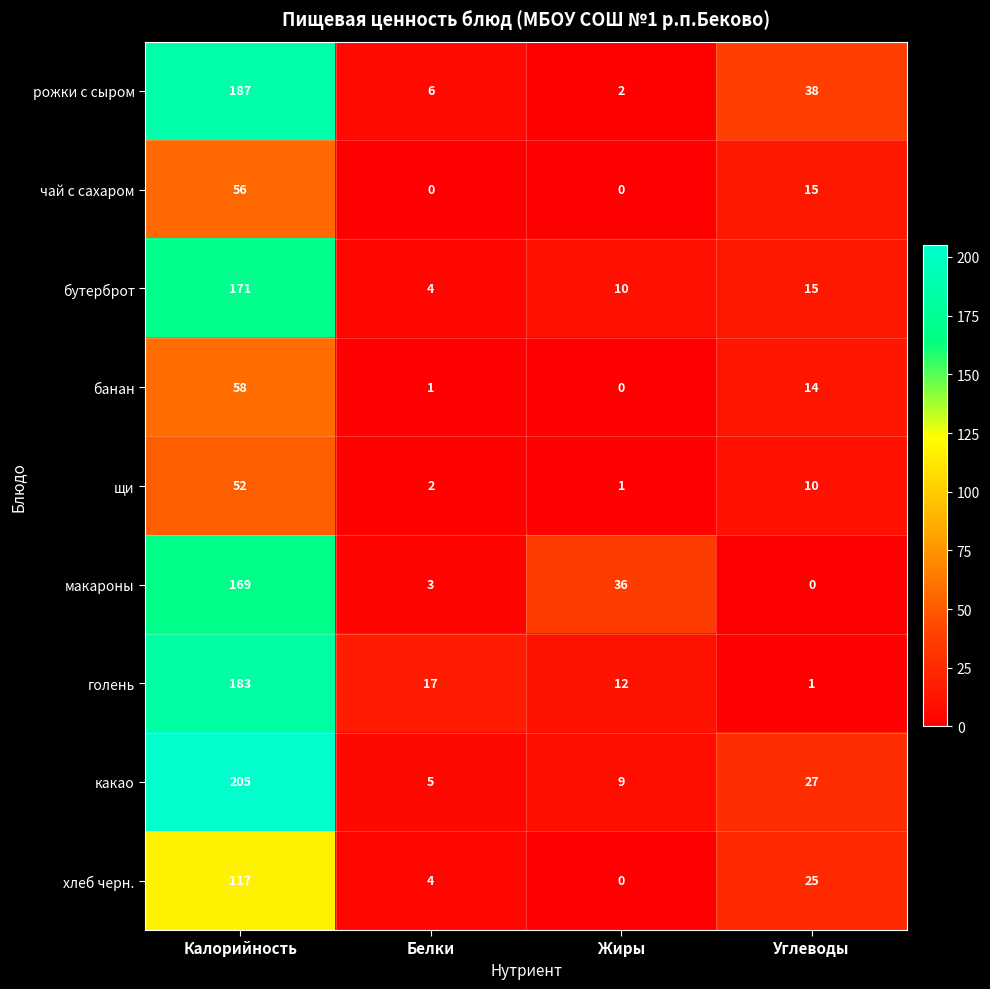

Rank the series by their maximum value, from lowest to highest.

щи, чай с сахаром, банан, хлеб черн., макароны, бутерброт, голень, рожки с сыром, какао